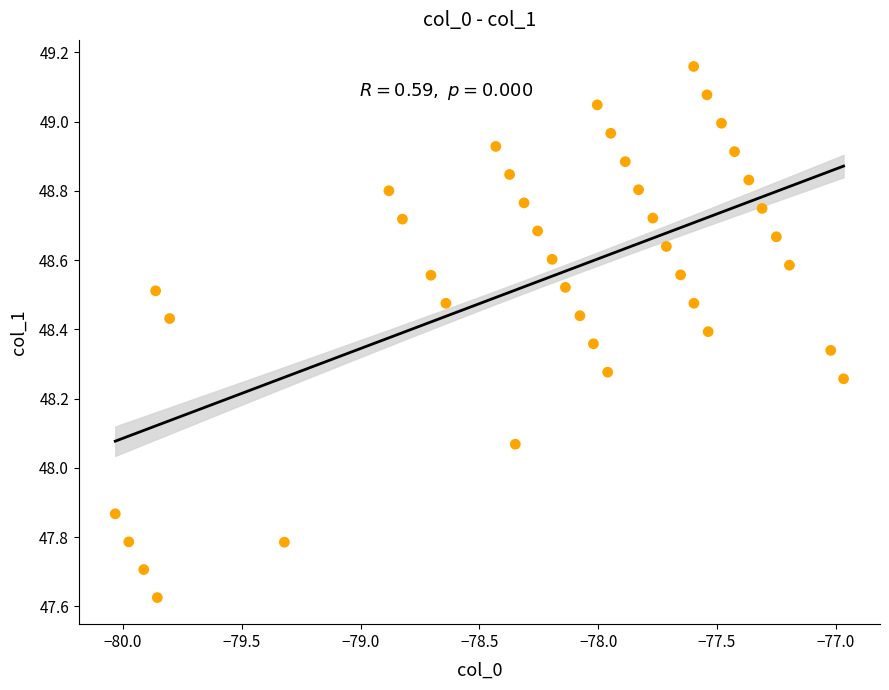

What is the range of X values (max minus min)?

3.1